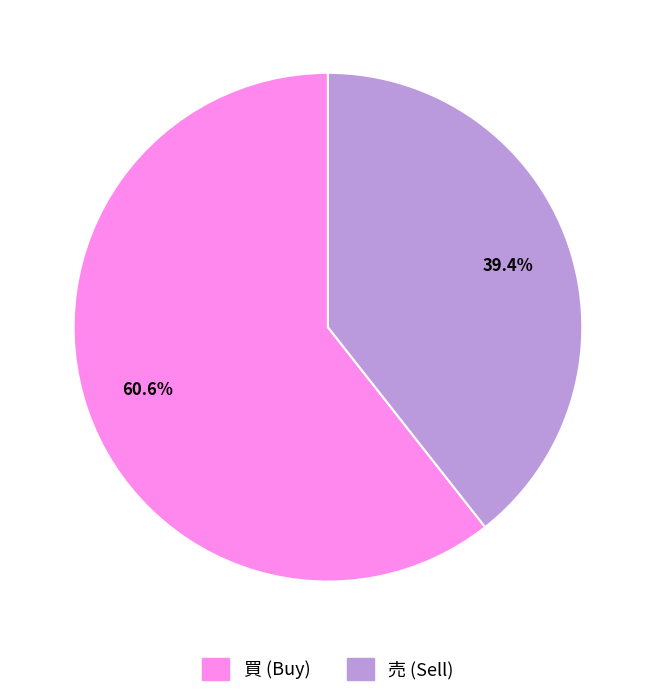

Combined, what portion of the pie is 買 and 売?

100.0%